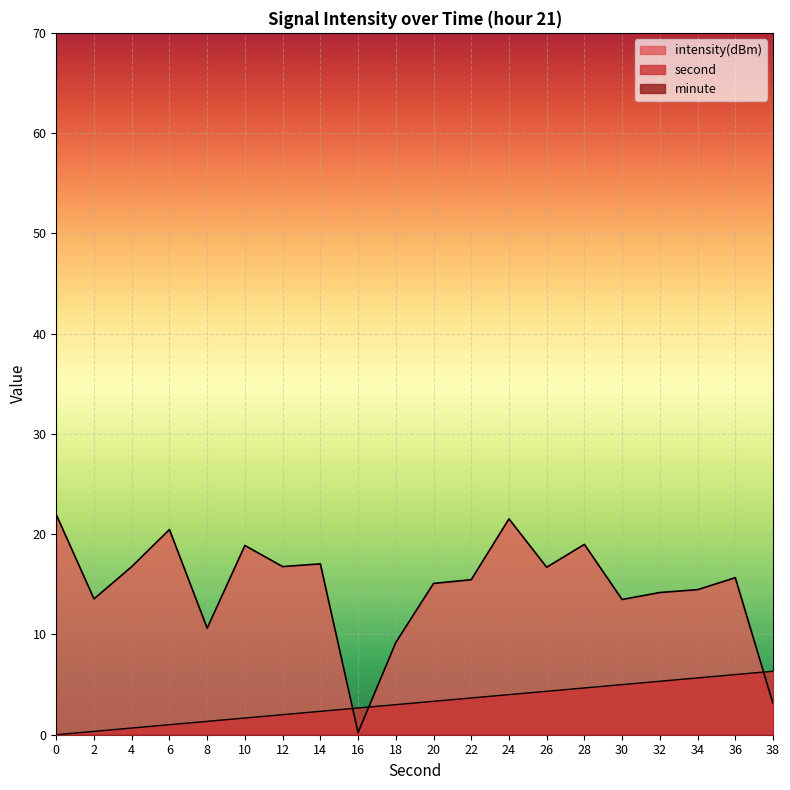

Reading left to right, list all the values displayed in this chart.

second: 0.0	0.3	0.7	1.0	1.3	1.7	2.0	2.3	2.7	3.0	3.3	3.7	4.0	4.3	4.7	5.0	5.3	5.7	6.0	6.3
intensity: 21.9	13.5	16.8	20.5	10.6	18.9	16.8	17.0	0.2	9.2	15.1	15.5	21.5	16.7	19.0	13.5	14.2	14.5	15.7	3.1